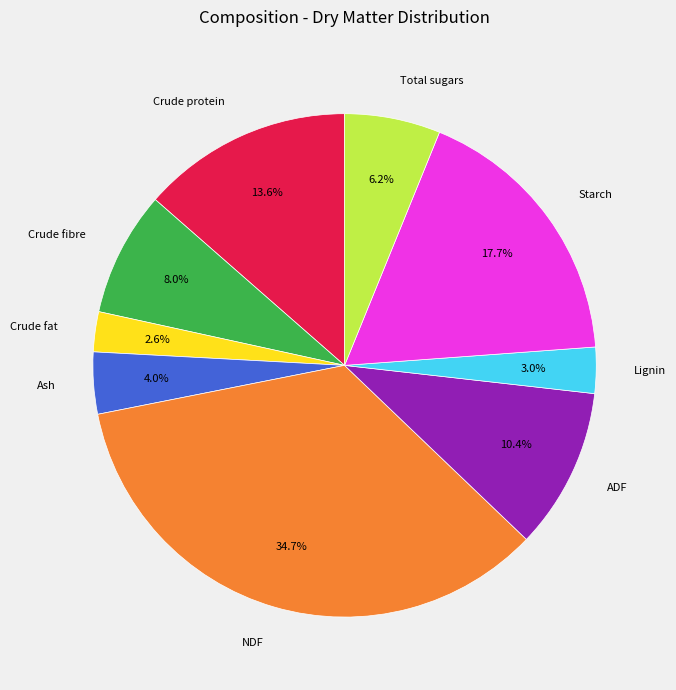

What portion of the pie excludes Crude fibre?

92.0%